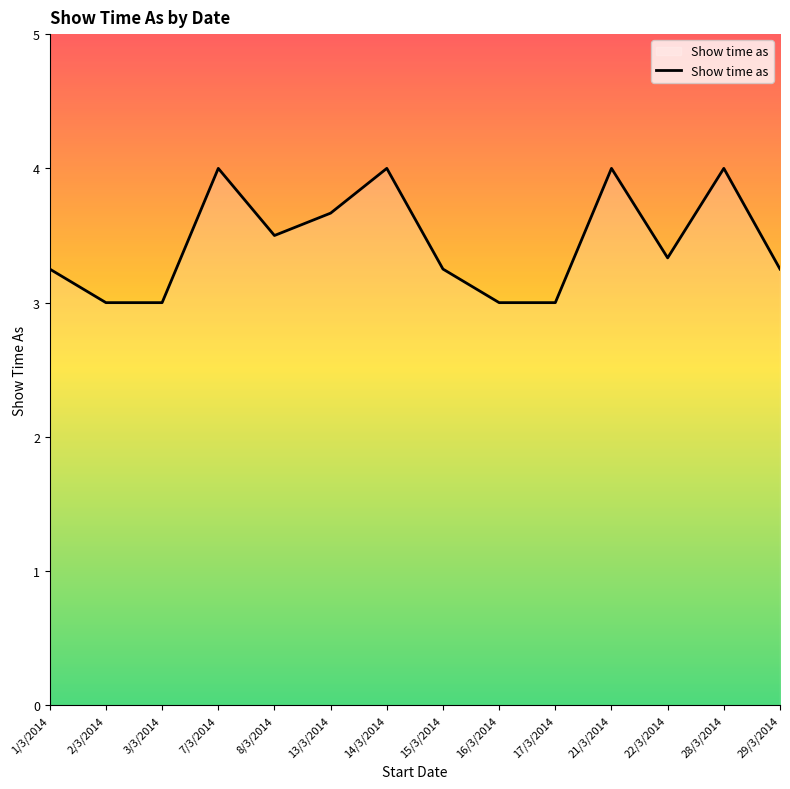

True or false: the data shows 5.5 at 15/3/2014.

False